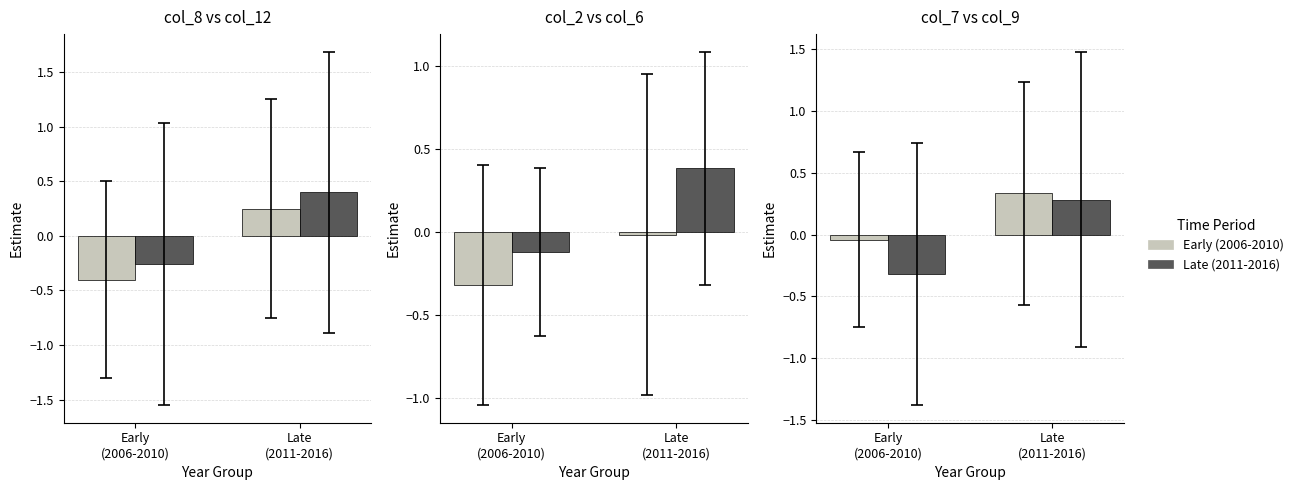

What is the approximate value of col_6 at Late
(2011-2016)?

0.4